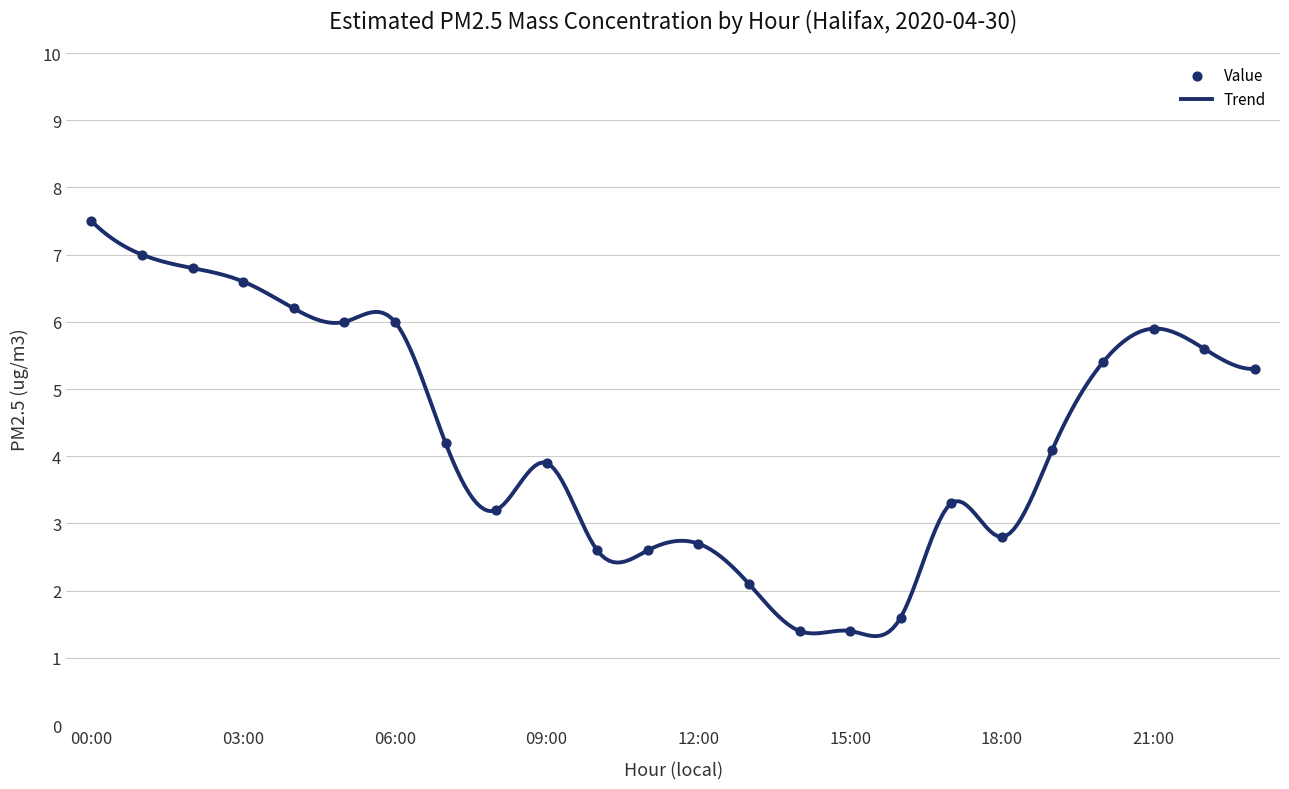

What is the smallest value displayed?

1.3